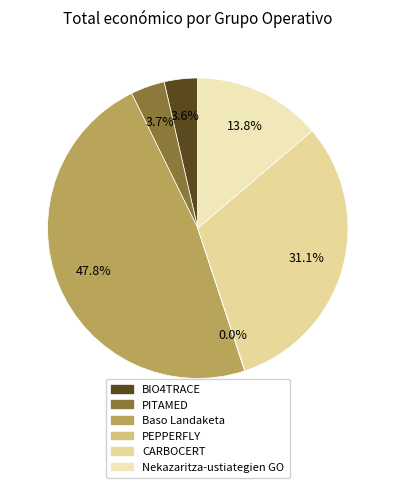

Is it true that PITAMED is 1% of the pie?

False